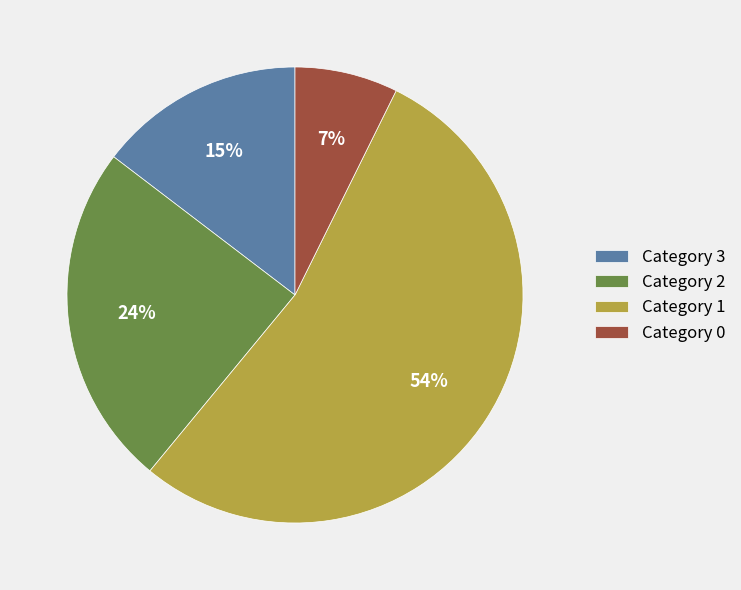

Combined, do Category 2 and Category 1 account for over 50%?

Yes